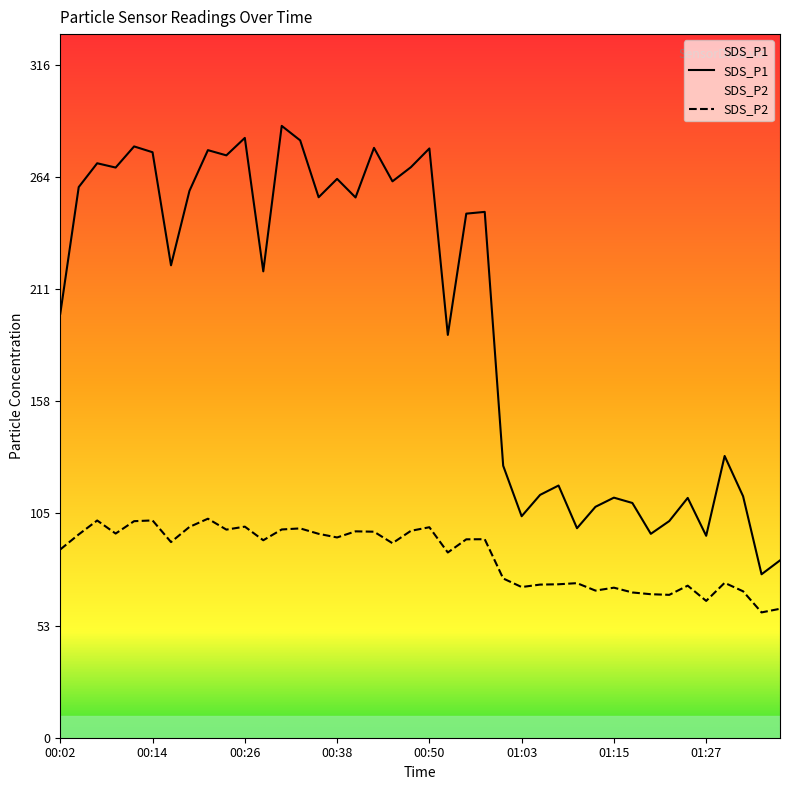

Rank the series by their maximum value, from lowest to highest.

SDS_P2, SDS_P1